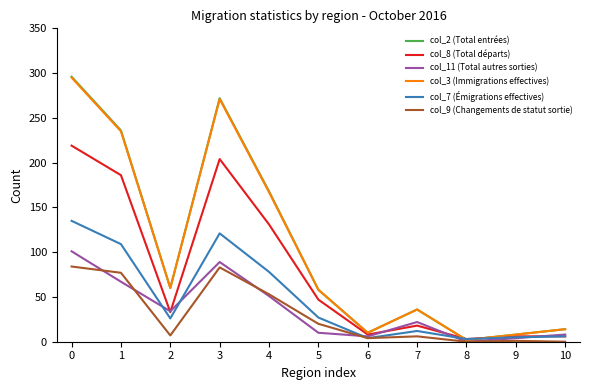

True or false: col_2 (Total entrées) has a value of 10 at 6.

True